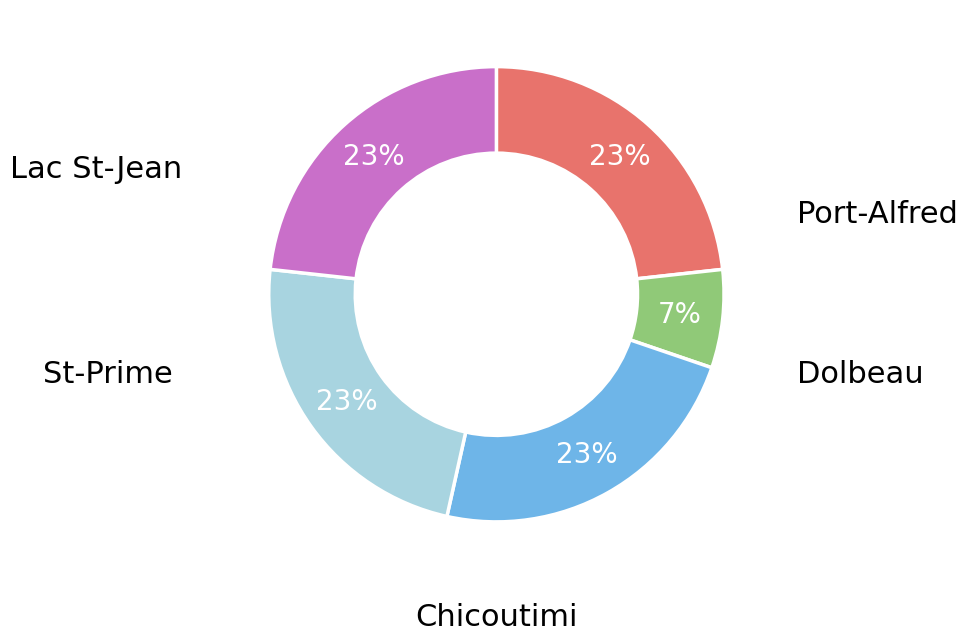

To the nearest percent, what is the average slice percentage?

20%